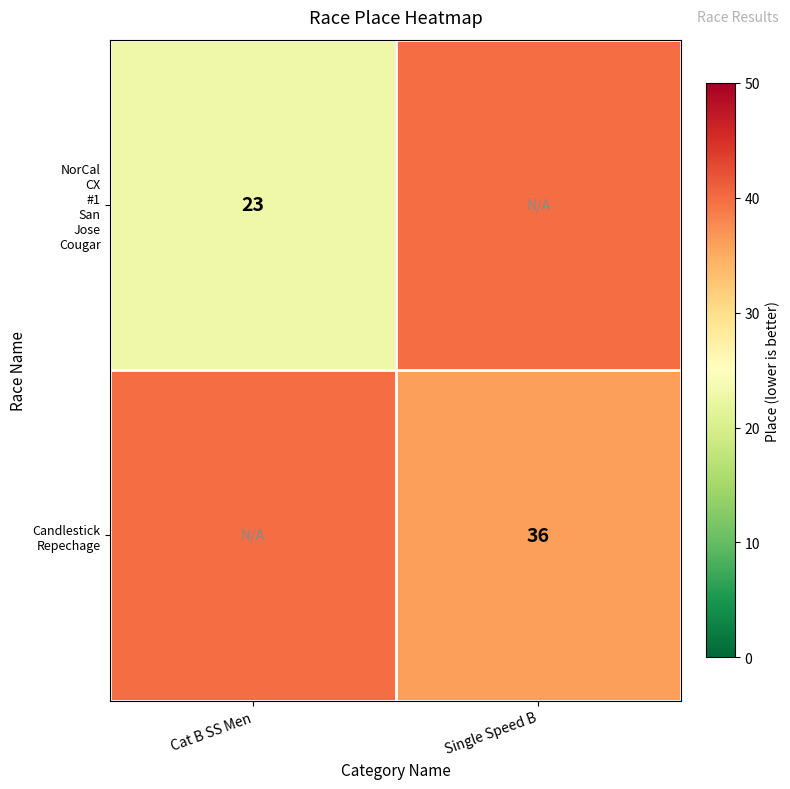

Which label corresponds to the smallest value in the chart?

Cat B SS Men